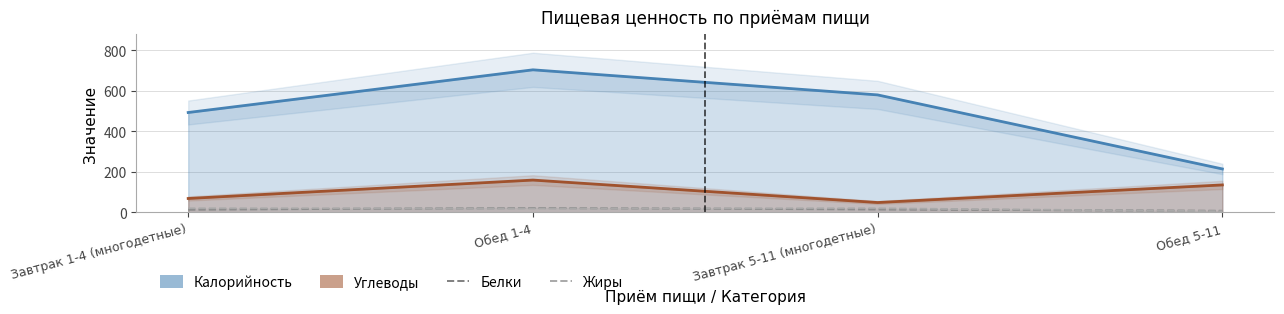

Reading right to left, list all the values displayed in this chart.

Белки: 7	14	21	13
Жиры: 5	19	19	19